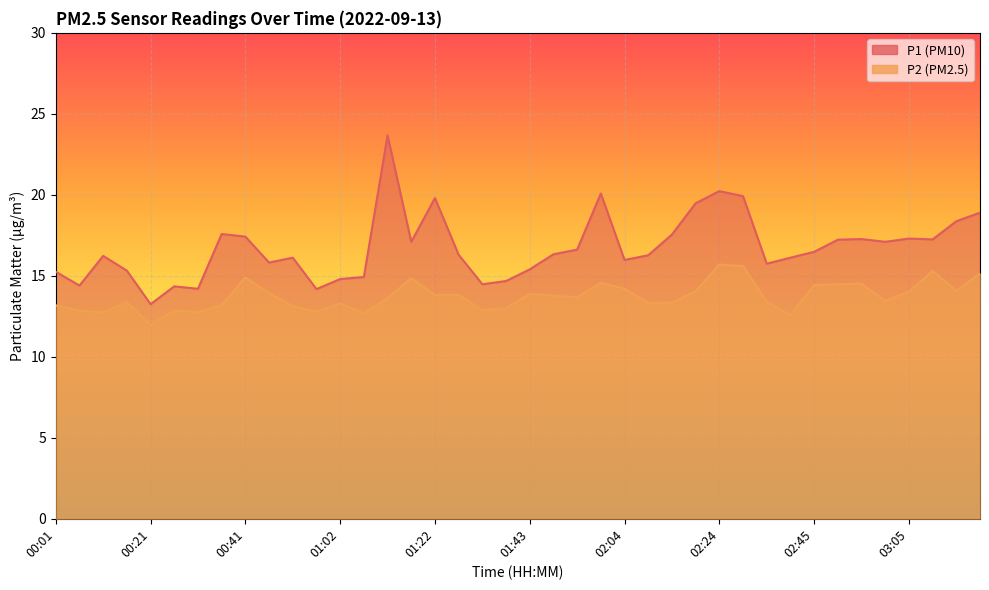

Reading left to right, what are all the values shown in this chart?

P1: 15.2	14.4	16.2	15.3	13.2	14.3	14.2	17.6	17.4	15.8	16.1	14.2	14.8	14.9	23.7	17.1	19.8	16.3	14.5	14.7	15.4	16.3	16.6	20.1	16.0	16.3	17.6	19.5	20.2	19.9	15.8	16.1	16.5	17.2	17.3	17.1	17.3	17.2	18.4	18.9
P2: 13.2	12.8	12.7	13.4	12.0	12.8	12.8	13.2	14.9	13.9	13.1	12.8	13.3	12.7	13.6	14.8	13.8	13.8	12.9	13.0	13.9	13.8	13.7	14.6	14.2	13.3	13.3	14.1	15.7	15.6	13.4	12.6	14.4	14.5	14.5	13.4	14.0	15.3	14.1	15.2